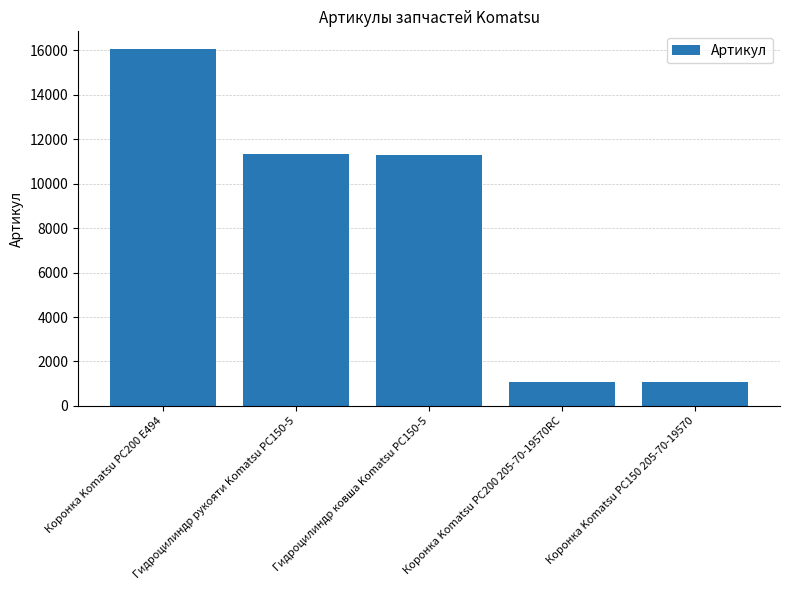

What is the sum of the values at Коронка Komatsu PC200 205-70-19570RC and Коронка Komatsu PC150 205-70-19570?

2191